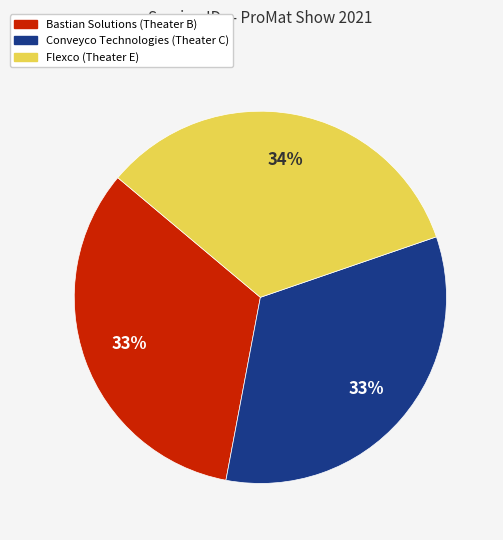

How many slices are in this pie chart?

3